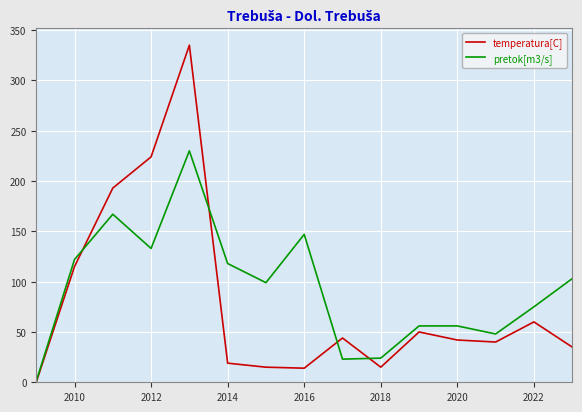

What is the greatest value displayed?

335